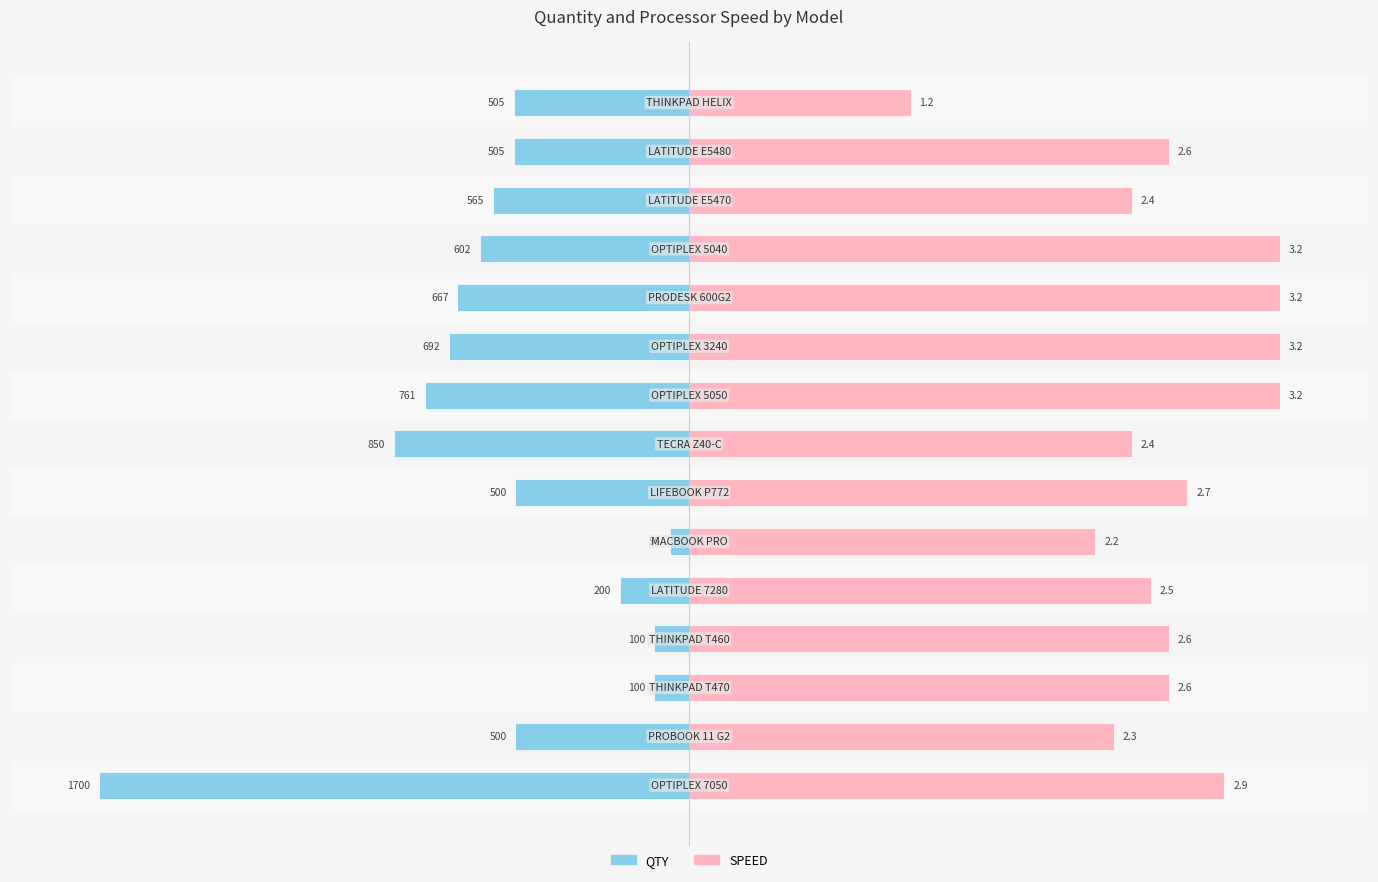

The QTY series shows -44.8 at 8. True or false?

True